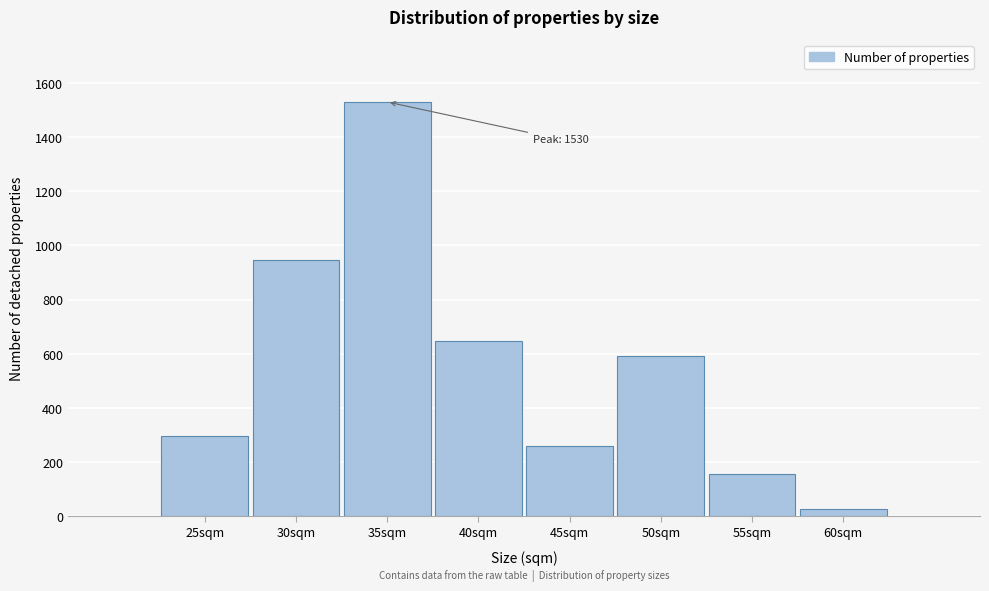

Reading left to right, list all the values displayed in this chart.

25sqm=295	30sqm=945	35sqm=1530	40sqm=648	45sqm=260	50sqm=592	55sqm=154	60sqm=26